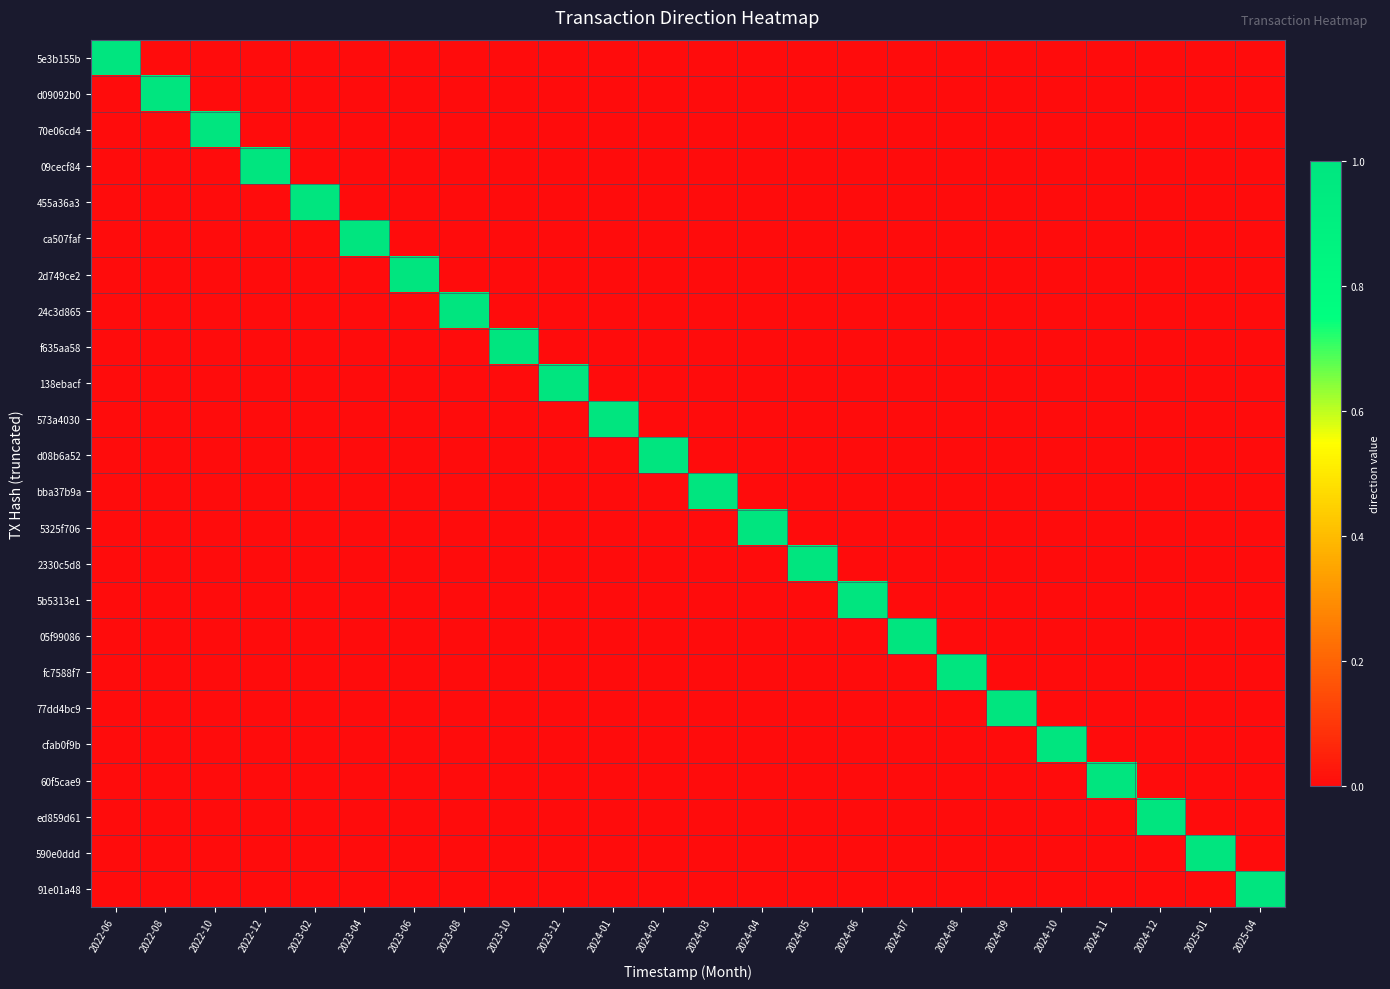

Between 2024-07 and 2024-09, which is larger?

2024-07